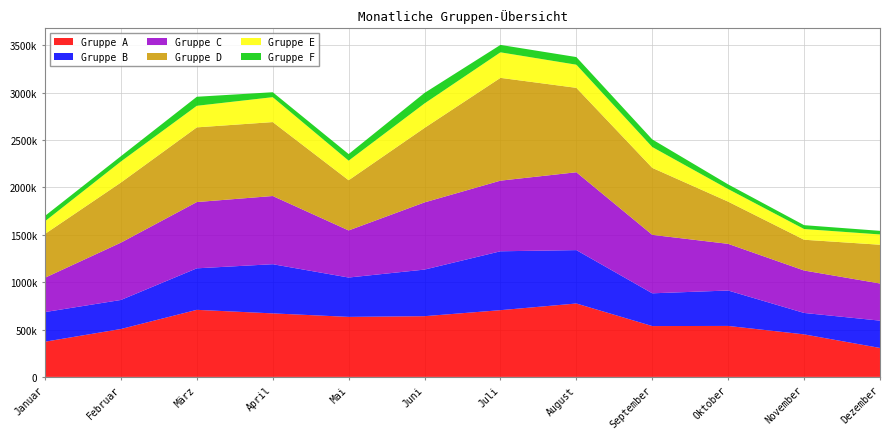

Reading left to right, what are all the values shown in this chart?

Gruppe A: Januar=371460	Februar=505284	März=707496	April=670104	Mai=633204	Juni=640584	Juli=704052	August=774408	September=536280	Oktober=537756	November=448704	Dezember=305532
Gruppe B: Januar=312400	Februar=306400	März=438000	April=518800	Mai=415200	Juni=491600	Juli=621200	August=563200	September=345600	Oktober=373600	November=226000	Dezember=288000
Gruppe C: Januar=362400	Februar=604755	März=699130	April=719515	Mai=496790	Juni=708945	Juli=745185	August=821440	September=616835	Oktober=492260	November=447715	Dezember=391845
Gruppe D: Januar=462300	Februar=634155	März=787920	April=779880	Mai=529635	Juni=785910	Juli=1084395	August=890430	September=706515	Oktober=445215	November=324615	Dezember=409035
Gruppe E: Januar=133644	Februar=221880	März=227556	April=262644	Mai=206400	Juni=258000	Juli=269352	August=244068	September=219816	Oktober=132612	November=113004	Dezember=108360
Gruppe F: Januar=56700	Februar=56100	März=95400	April=52200	Mai=69900	Juni=111000	Juli=78300	August=80700	September=80400	Oktober=49200	November=40800	Dezember=38100